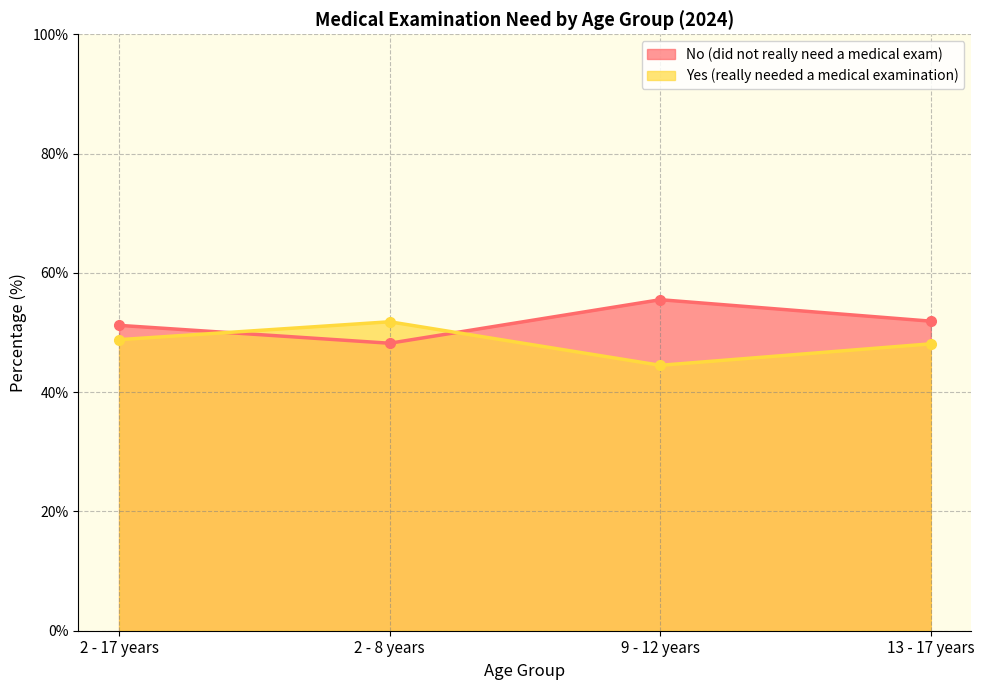

Which series has the largest total across all categories?

No (did not really need a medical exam)